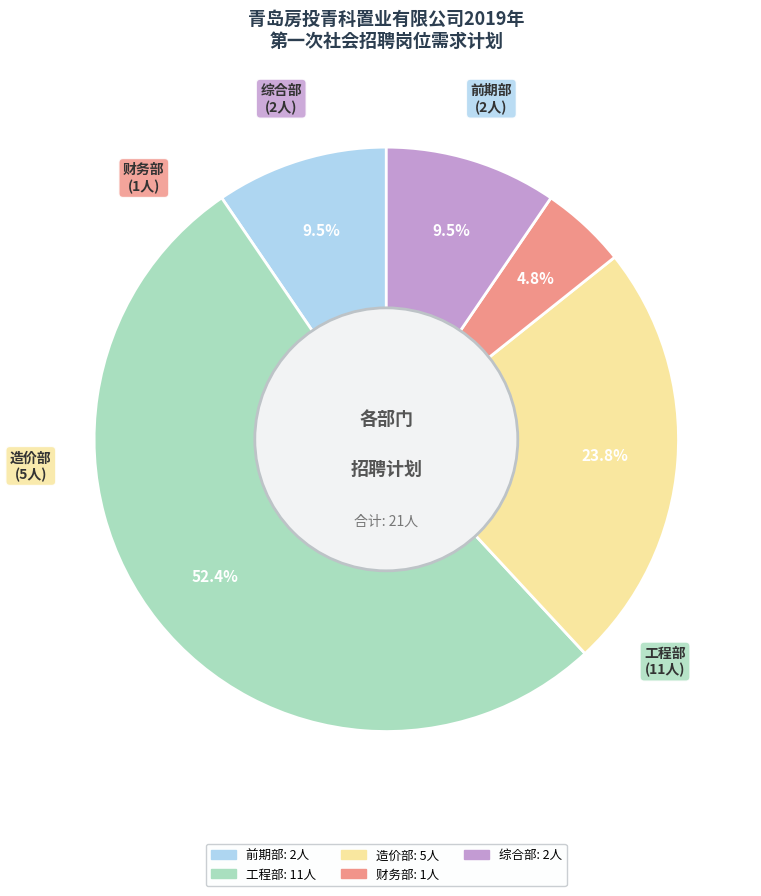

What is the largest slice in the pie chart?

工程部